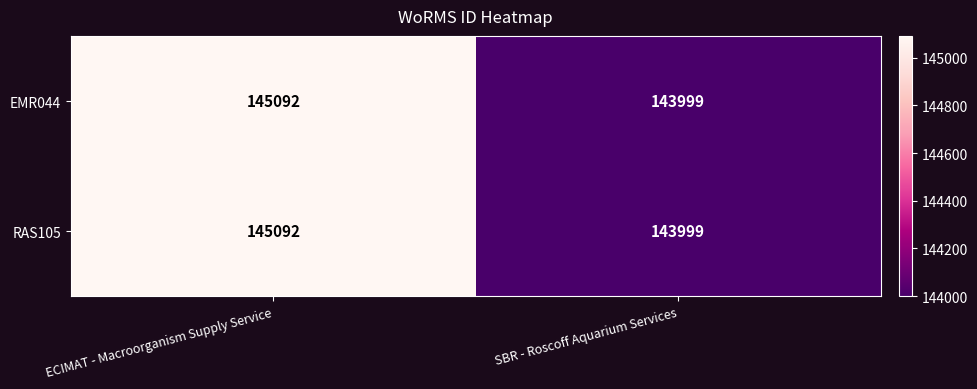

What is the maximum value shown in the chart?

145092